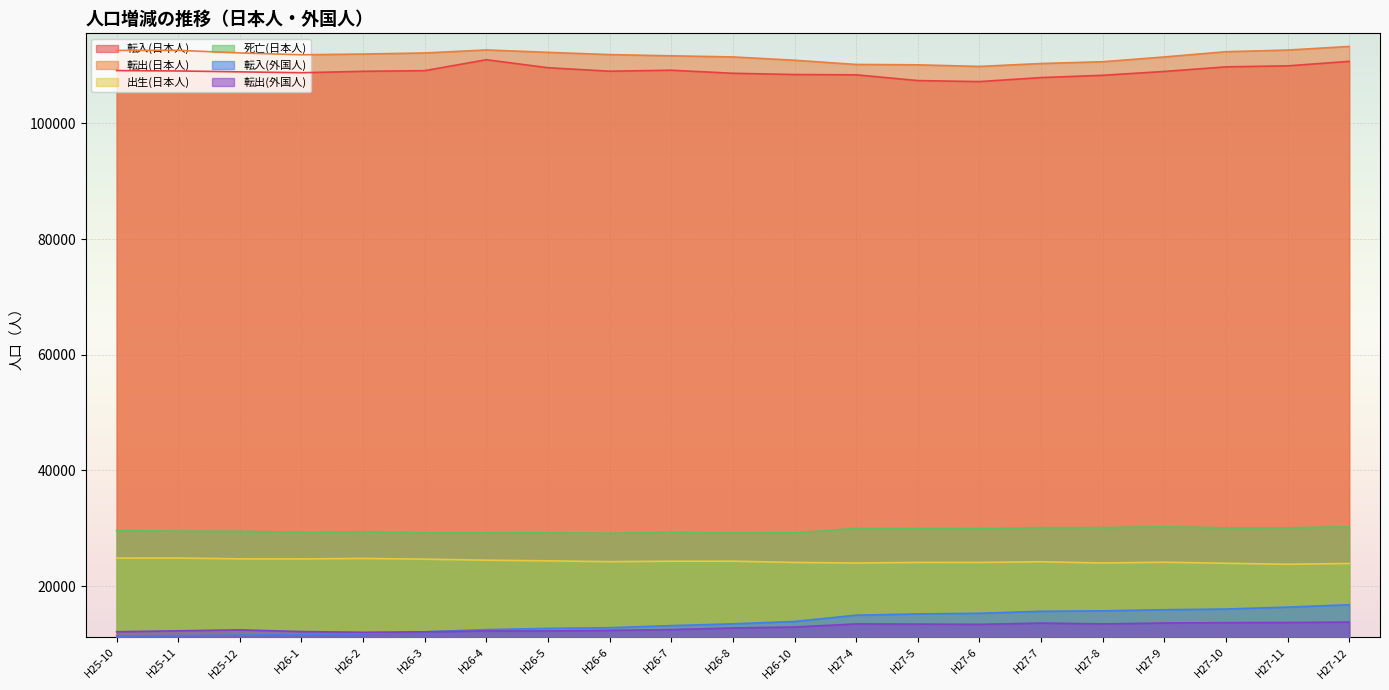

Does the chart display data point markers on the line(s)?

No